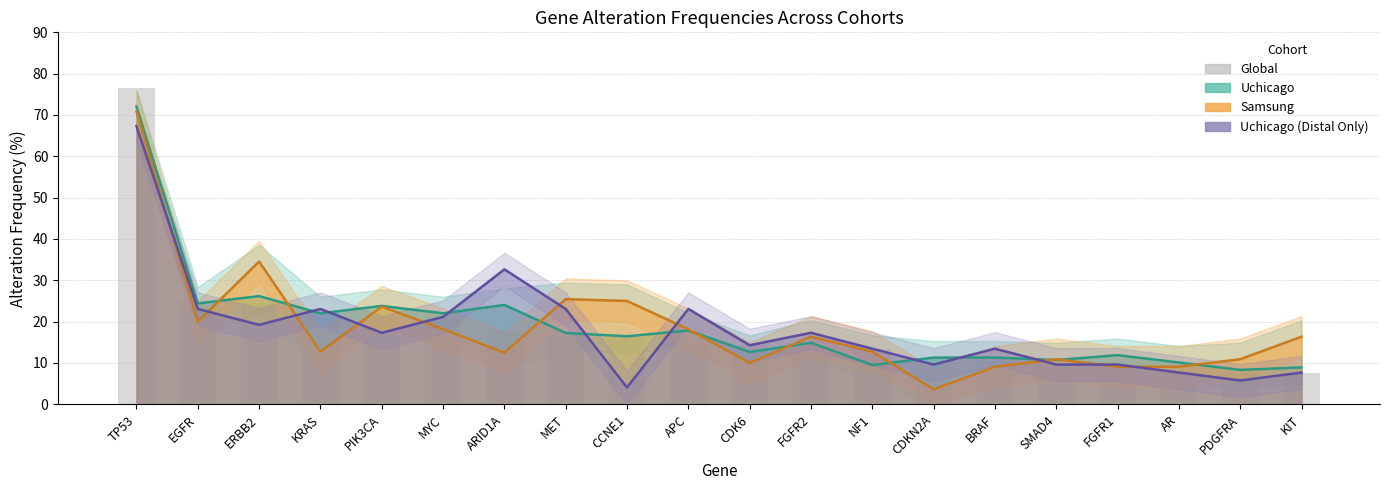

Reading left to right, what are all the values shown in this chart?

76.5	25.0	24.6	22.0	21.1	20.7	18.0	17.0	16.5	15.1	14.2	13.9	13.3	11.1	10.5	8.9	8.9	8.0	7.7	7.6